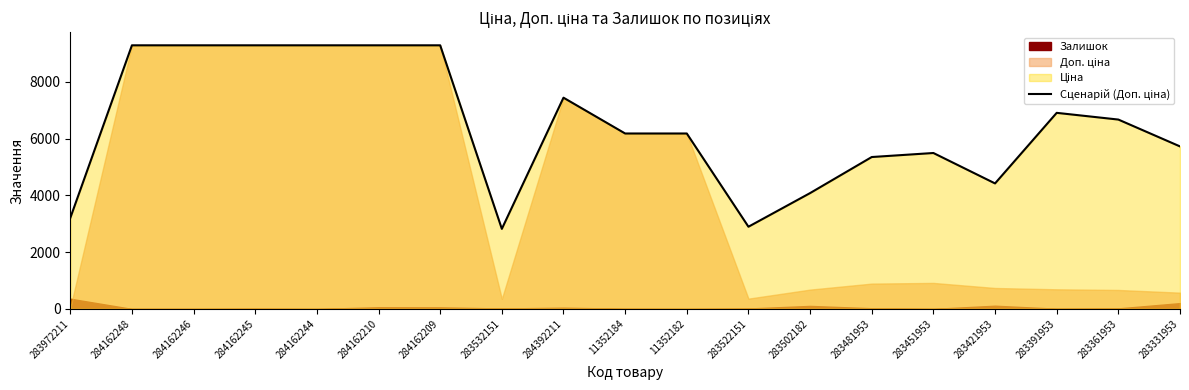

List the labels in order of value, largest first.

284162248, 284162246, 284162245, 284162244, 284162210, 284162209, 284392211, 283391953, 283361953, 11352184, 11352182, 283331953, 283451953, 283481953, 283421953, 283502182, 283972211, 283522151, 283532151